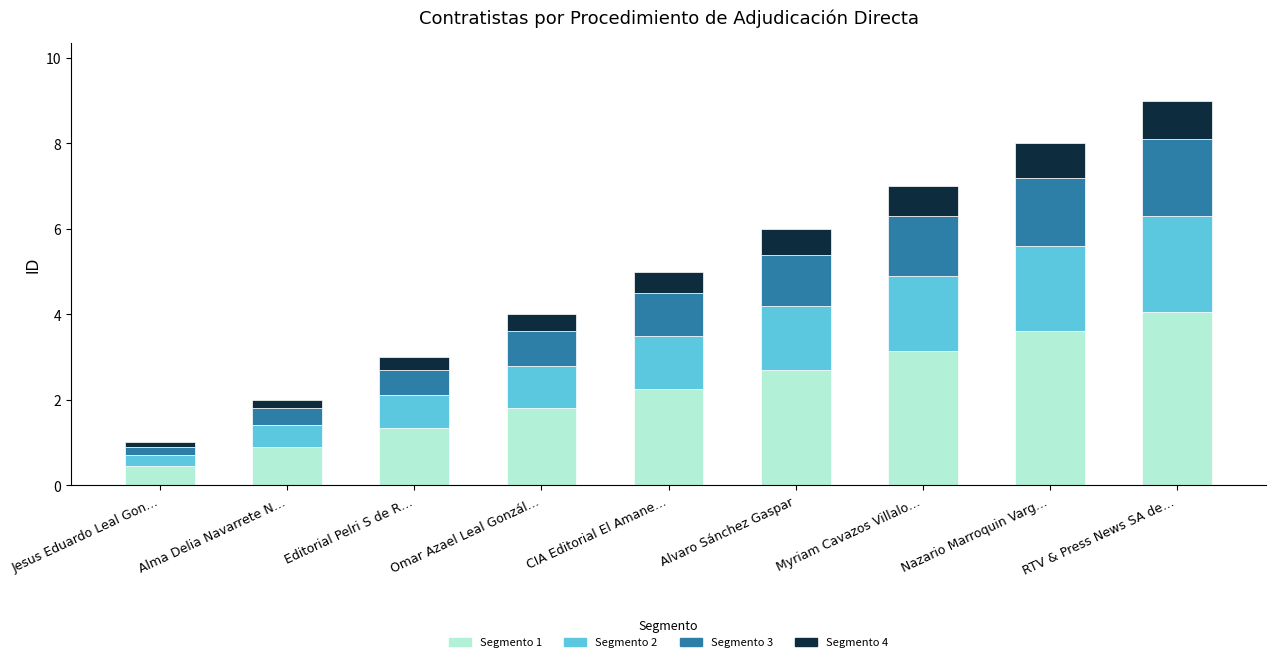

How many values in the Segmento 1 series are below 2?

4